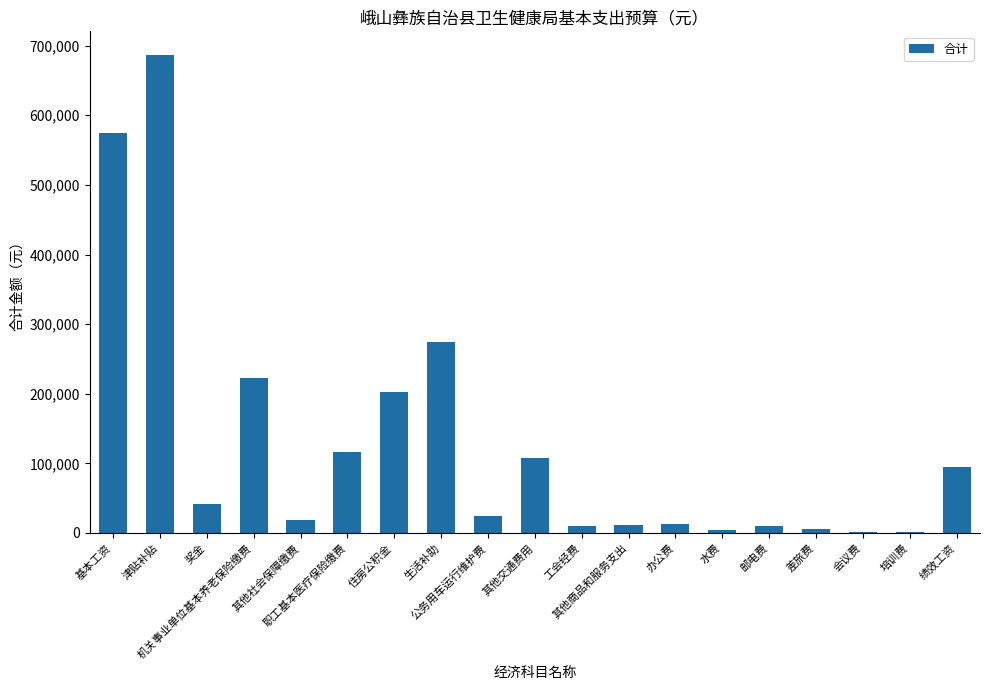

The value at 生活补助 is 485989.8. True or false?

False